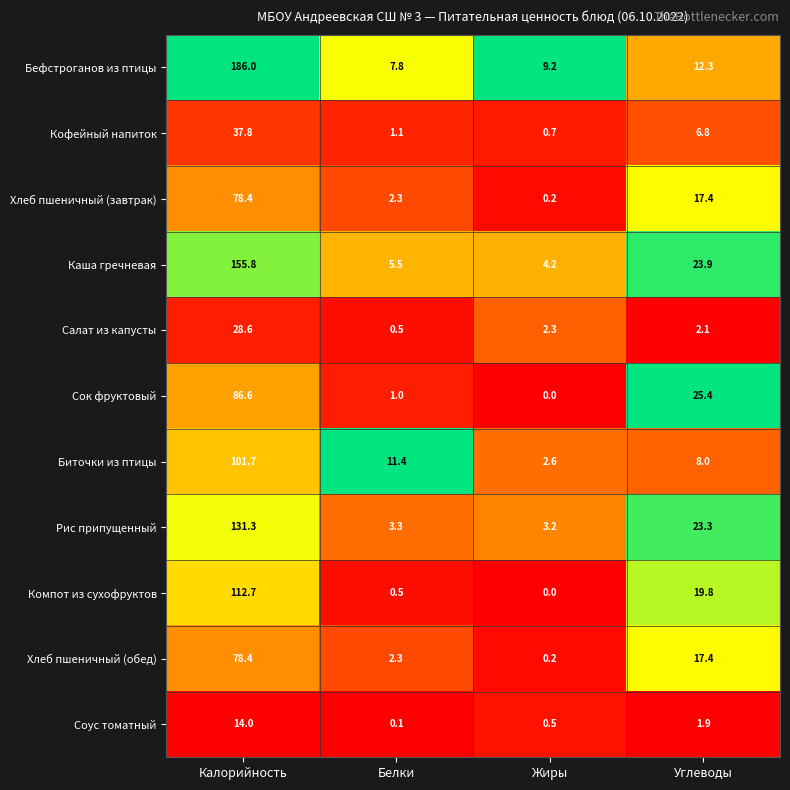

How many categories are shown in the chart?

4